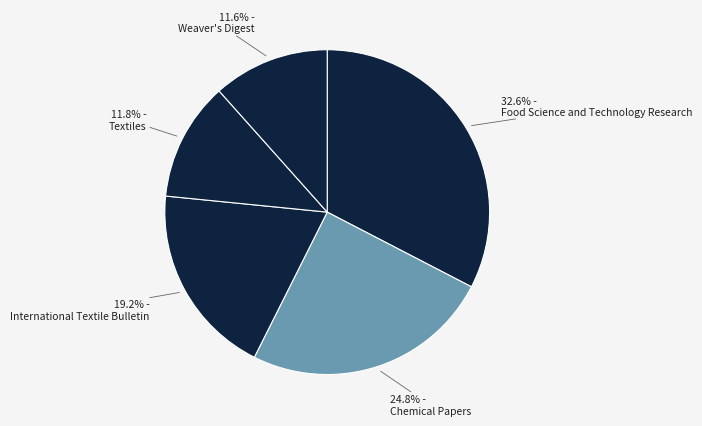

Rank the categories by value from highest to lowest.

Food Science and Technology Research, Chemical Papers, International Textile Bulletin, Textiles, Weaver's Digest